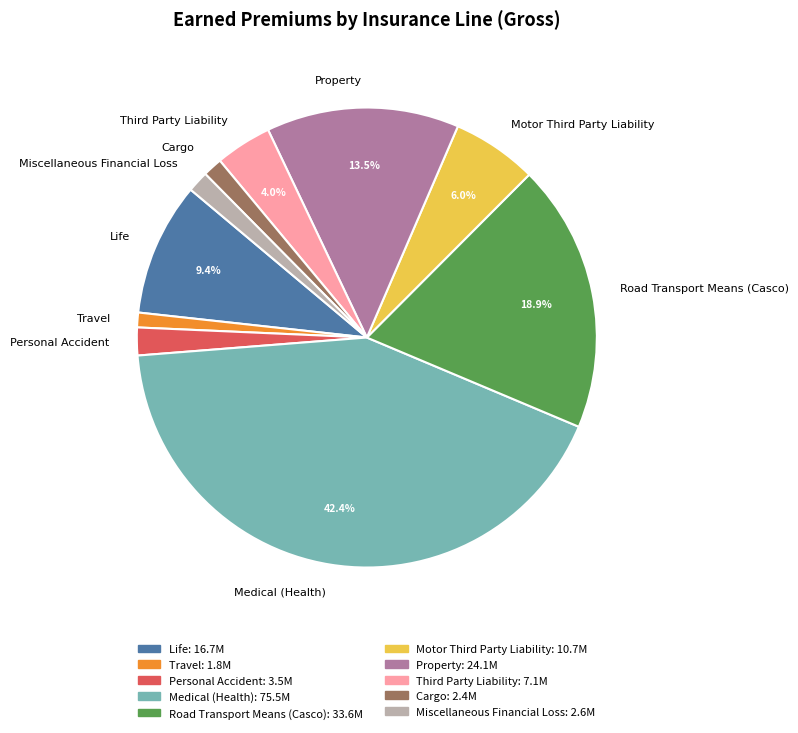

Is Personal Accident the majority of the pie?

No